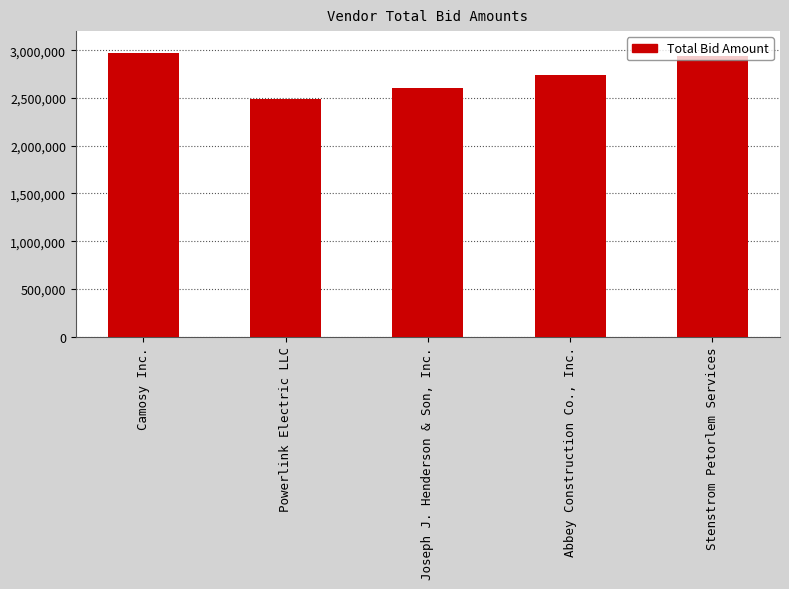

How many distinct data groups are displayed?

1